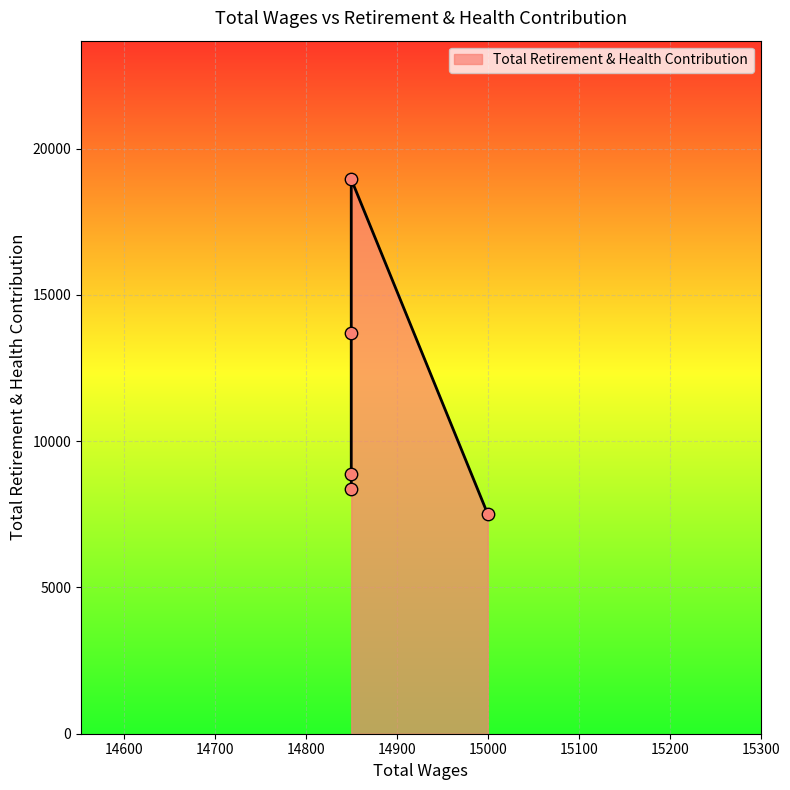

What is the change in value from 14850.0 to 14850.0?

+4829